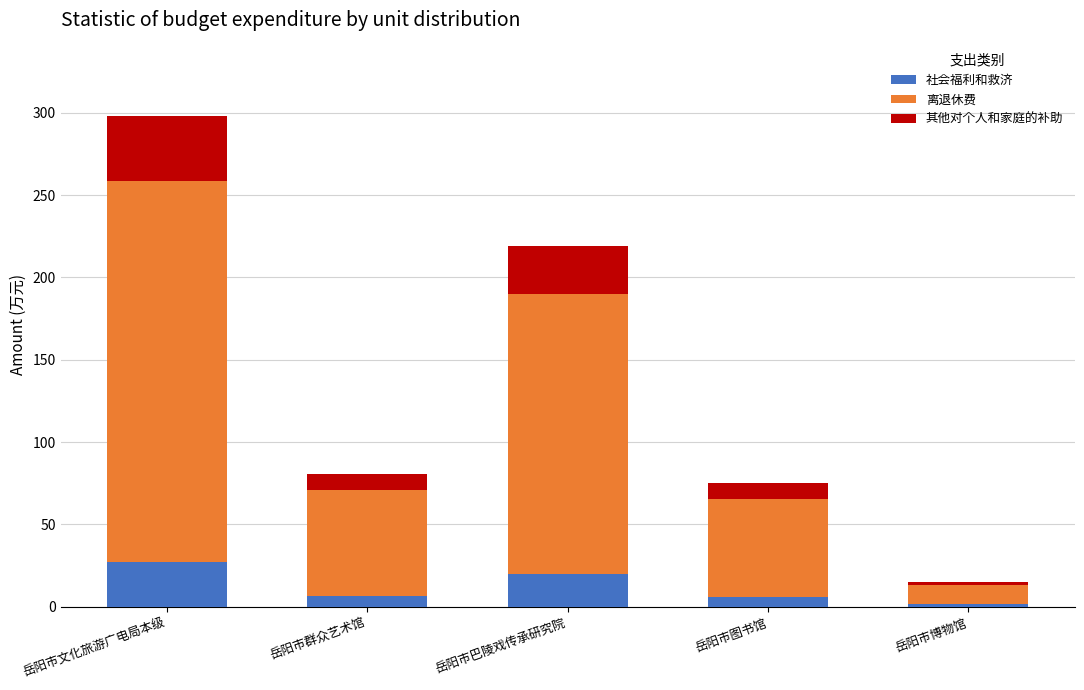

Which category has the highest value in the 社会福利和救济 series?

岳阳市文化旅游广电局本级